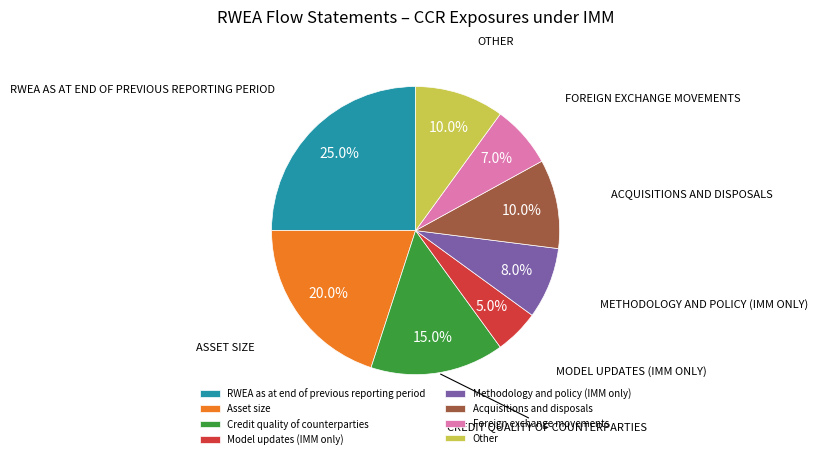

Combined, do RWEA as at end of previous reporting period and Acquisitions and disposals account for over 50%?

No